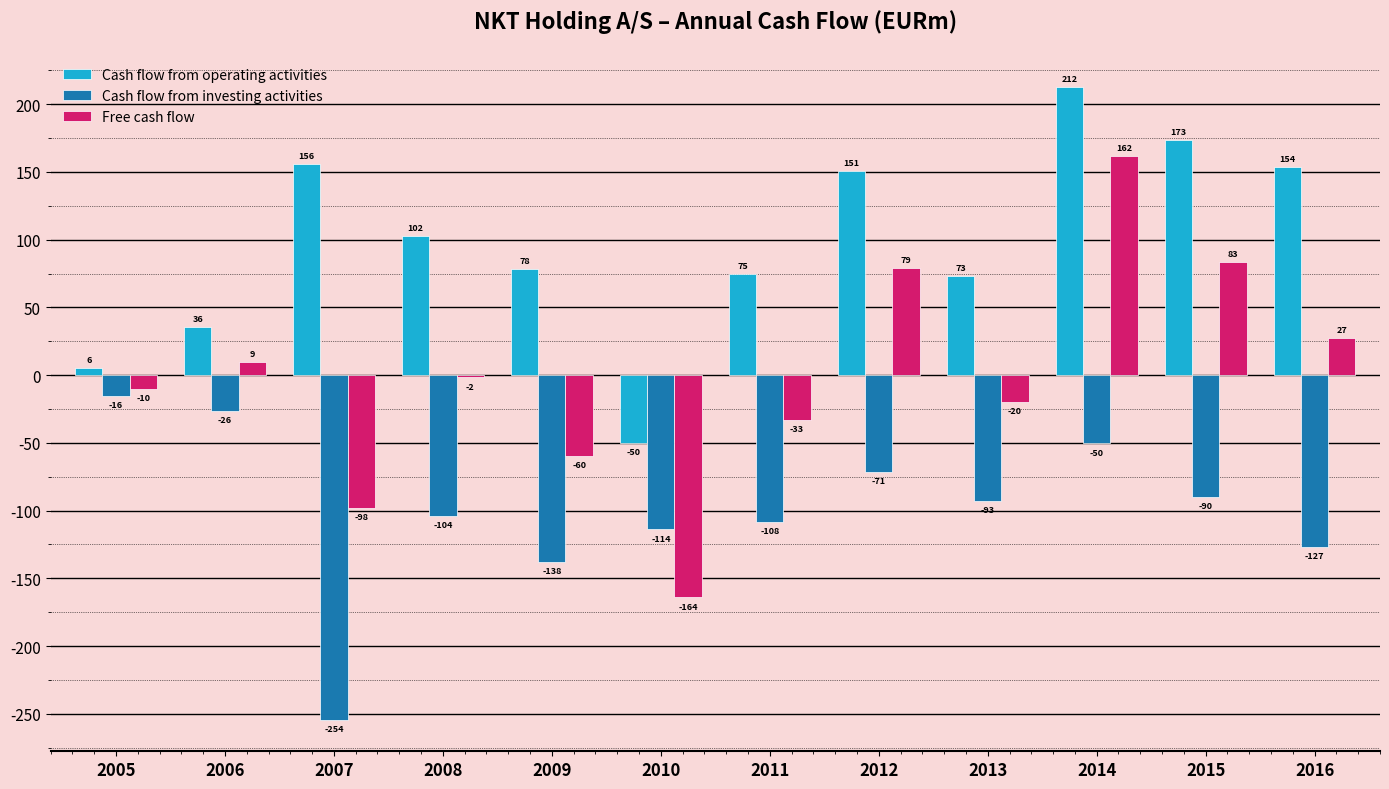

At which label does Cash flow from investing activities first exceed -93?

2005